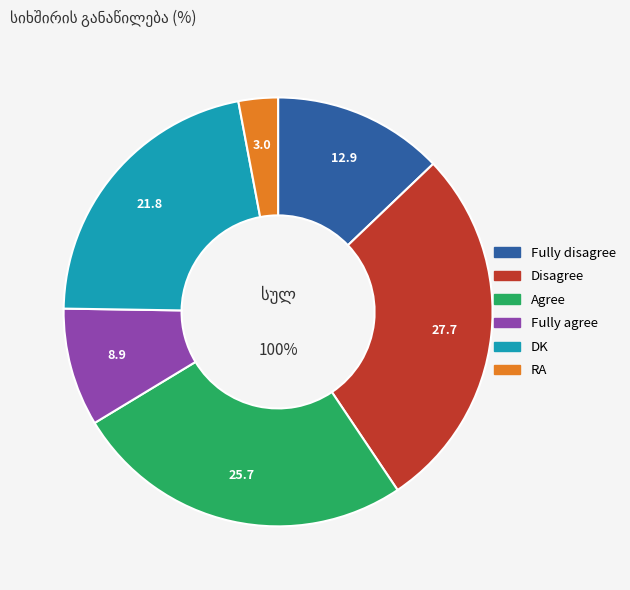

To the nearest percent, what portion does Fully disagree represent?

13%